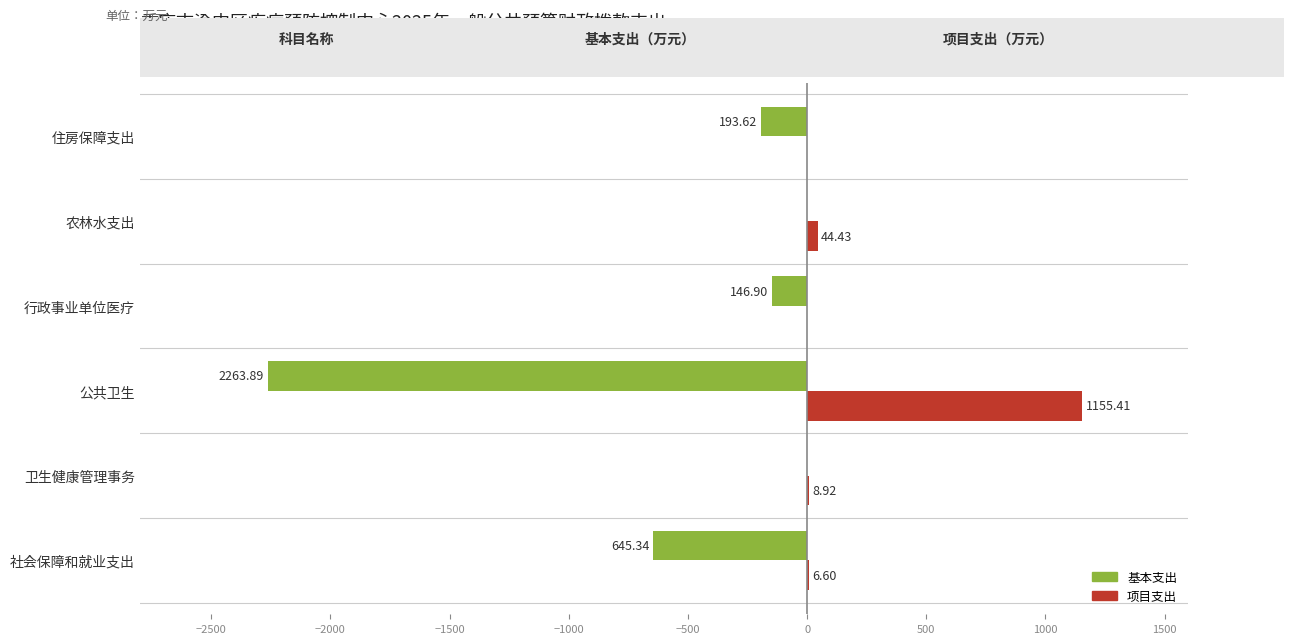

What are all the series names shown in the legend?

基本支出, 项目支出